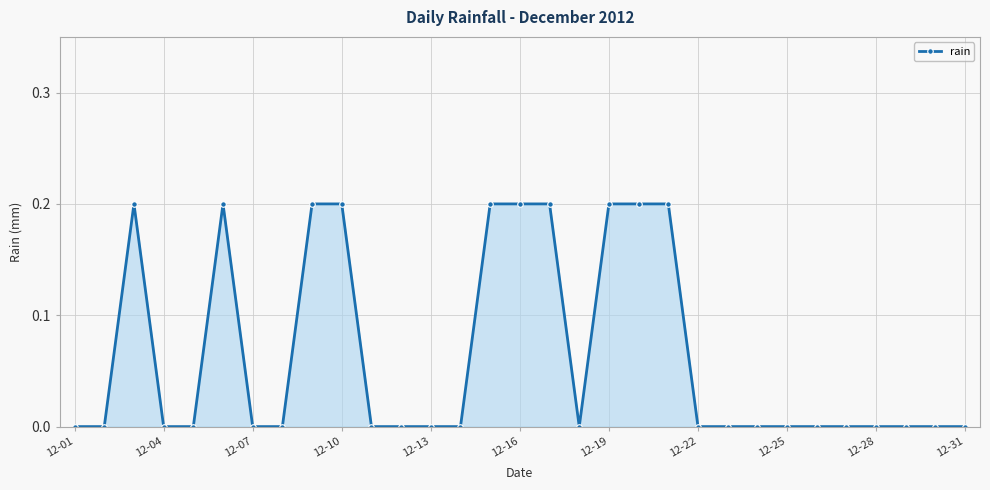

What is the sum of all values?

2.0